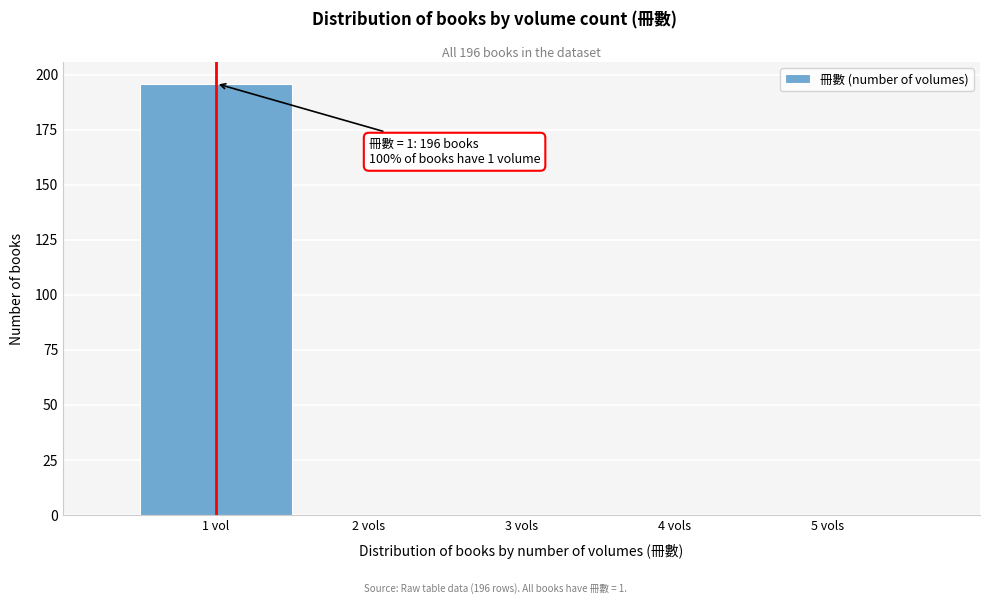

Reading left to right, transcribe all the data shown in this chart.

1 vol=196	2 vols=0	3 vols=0	4 vols=0	5 vols=0